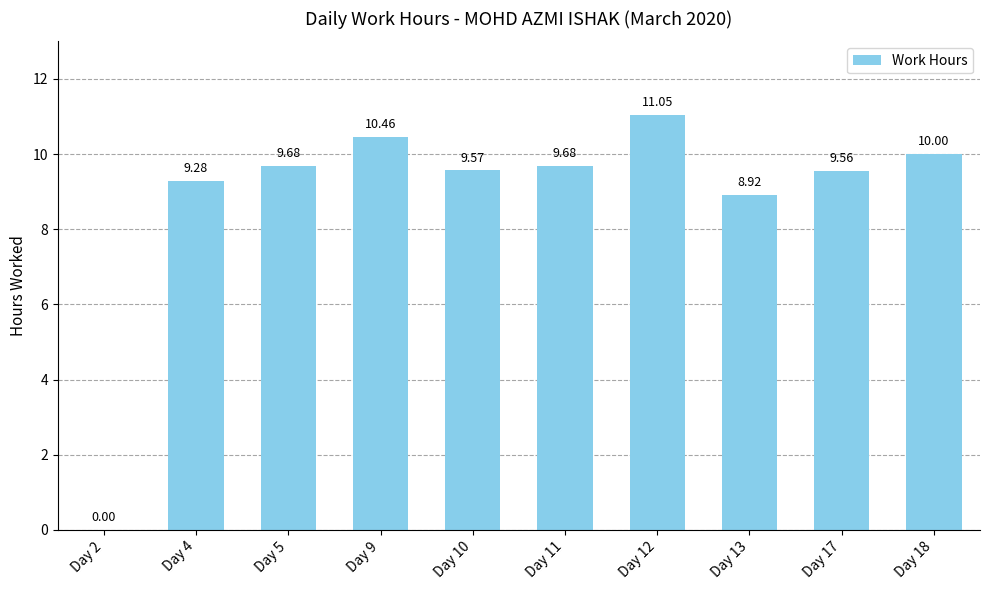

Where does the data first go above 9?

Day 4